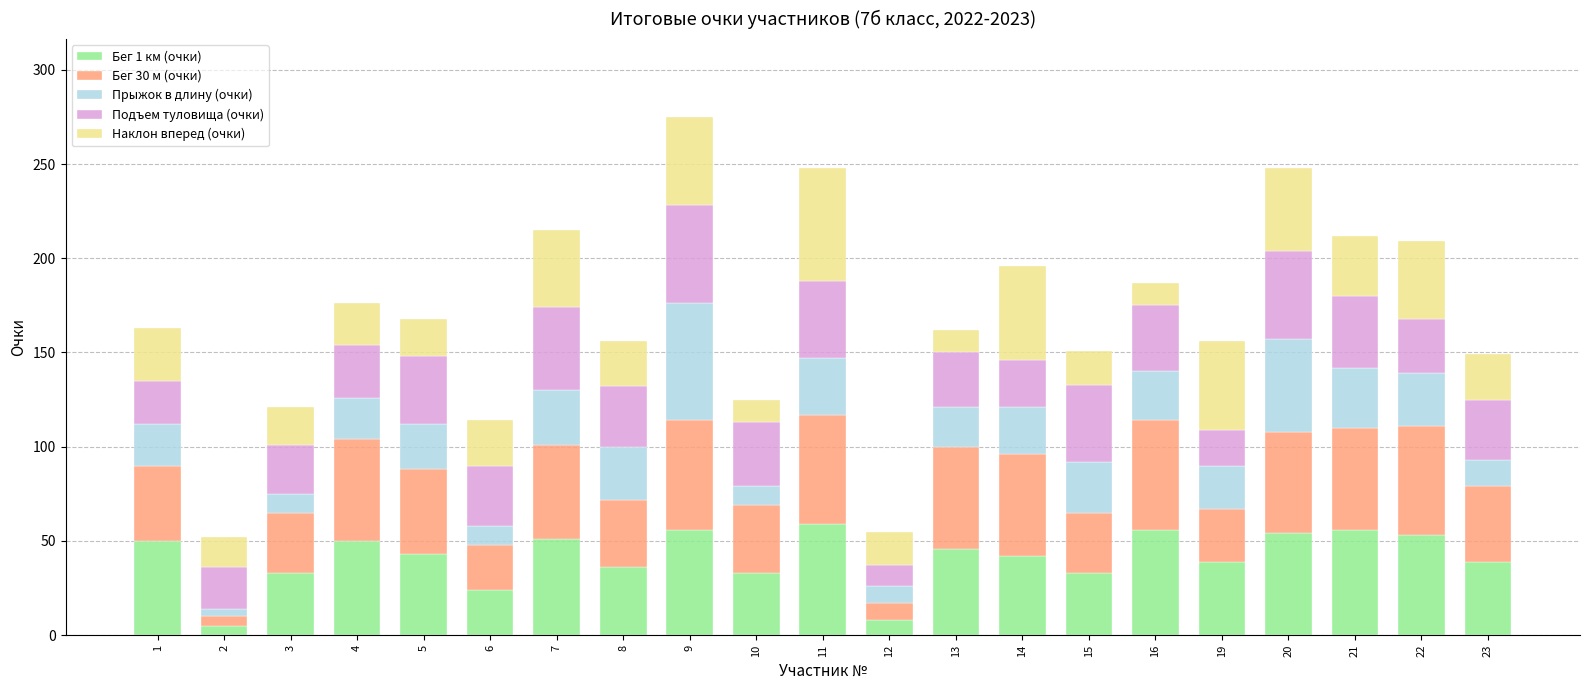

What are all the series names shown in the legend?

Бег 1 км (очки), Бег 30 м (очки), Прыжок в длину (очки), Подъем туловища (очки), Наклон вперед (очки)